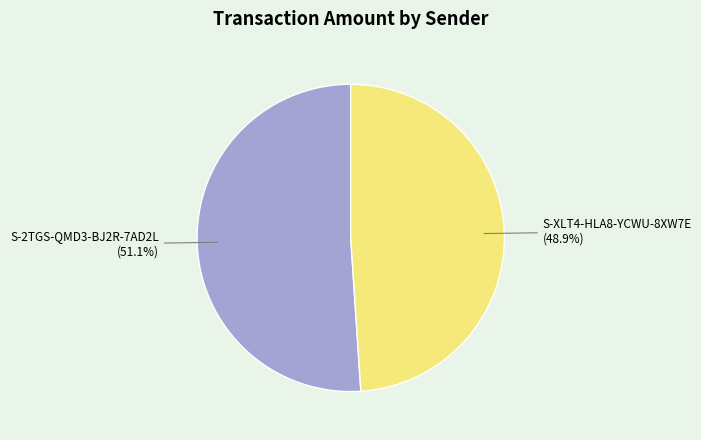

To the nearest percent, what portion does S-XLT4-HLA8-YCWU-8XW7E represent?

49%